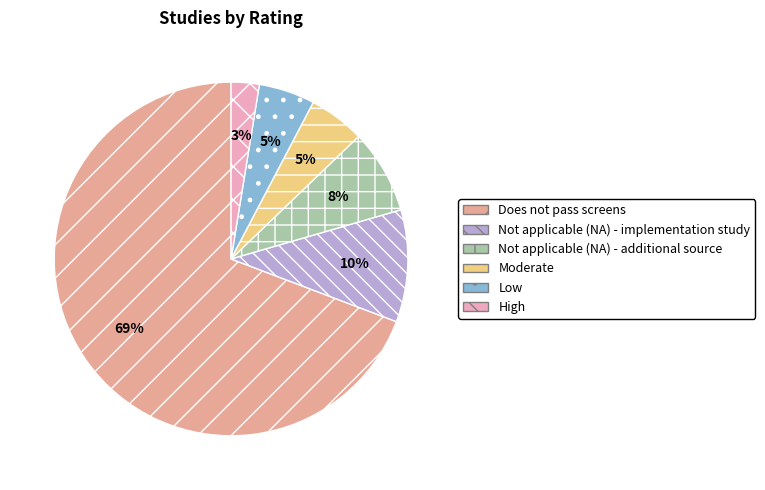

What is the majority slice?

Does not pass screens